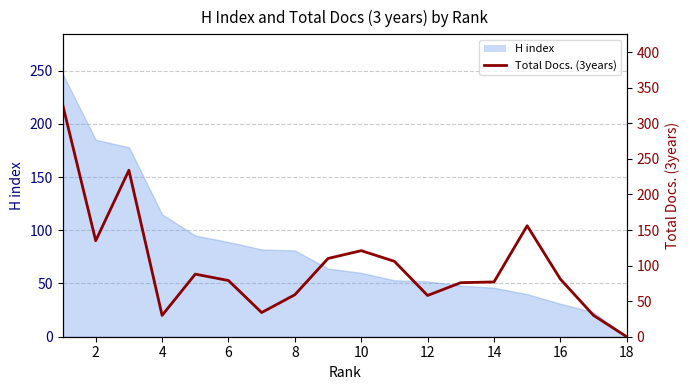

What is the average value?

100